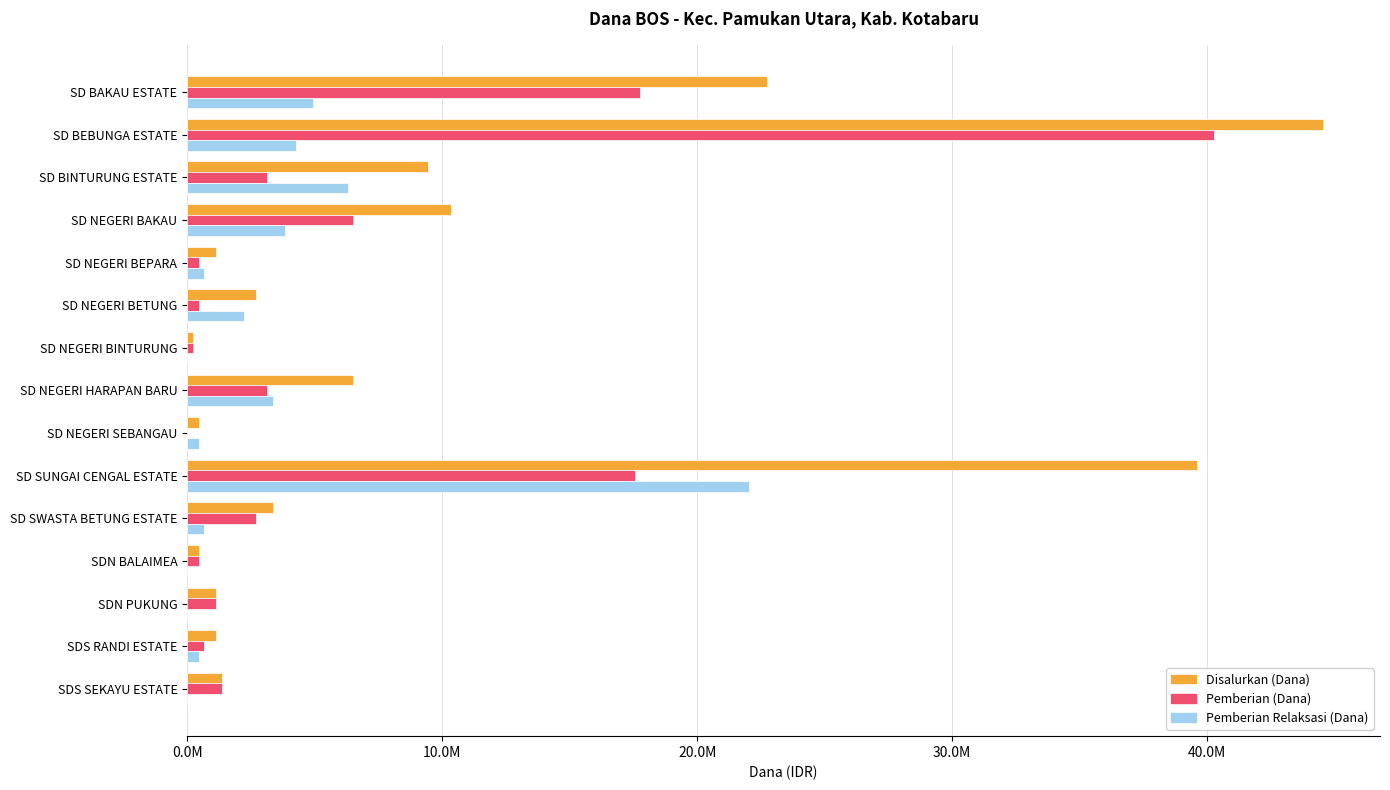

What are all the series names shown in the legend?

Disalurkan (Dana), Pemberian (Dana), Pemberian Relaksasi (Dana)